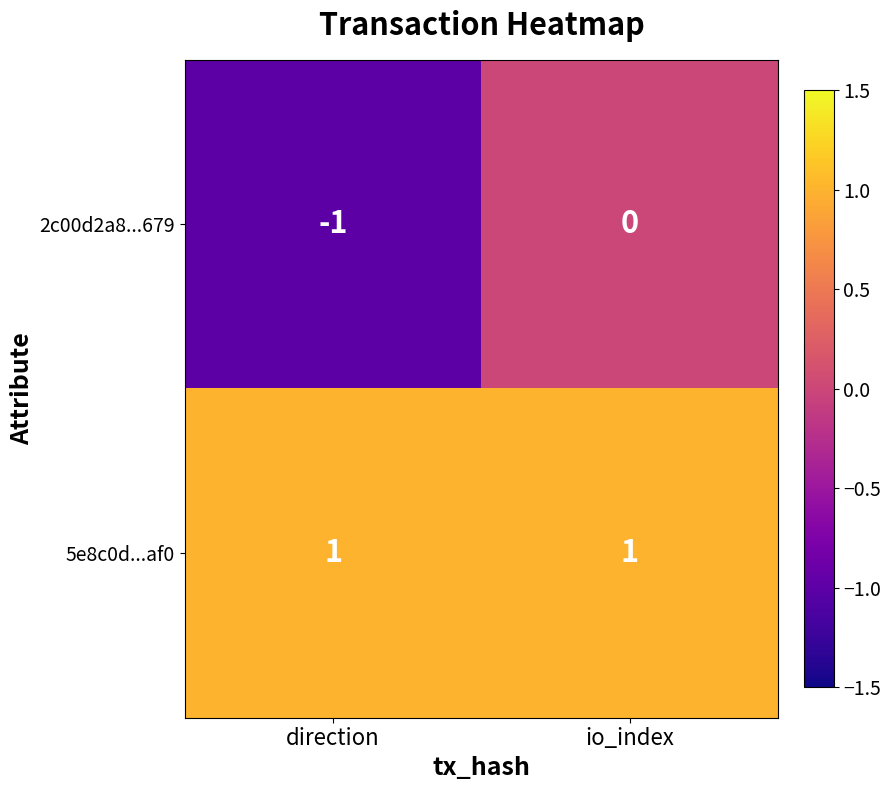

Which series has the largest total across all categories?

5e8c0d...af0